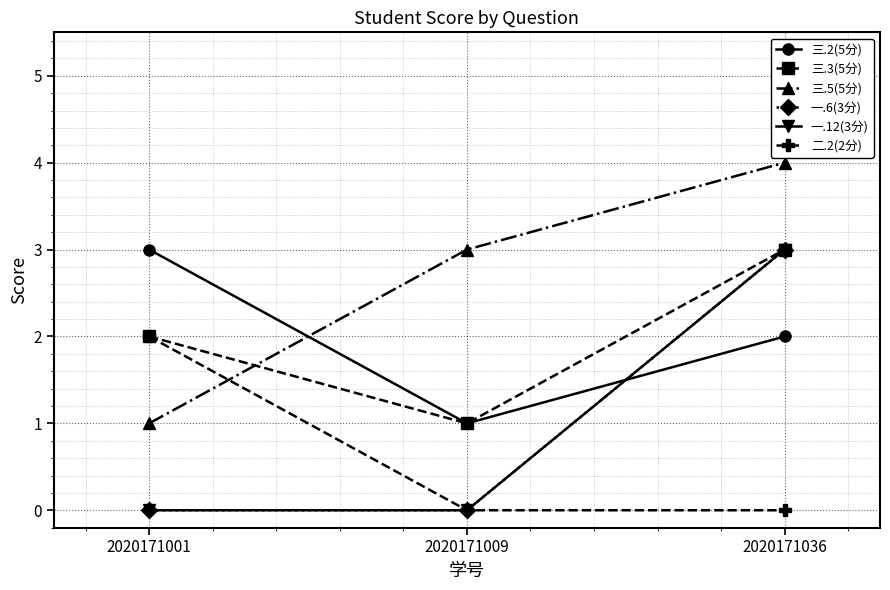

At which category is the sum across all series the highest?

2020171036